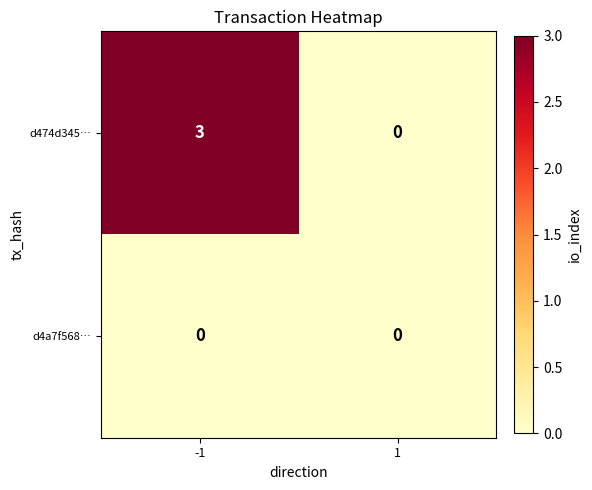

List the series in order of their peak value, highest first.

d474d345…, d4a7f568…